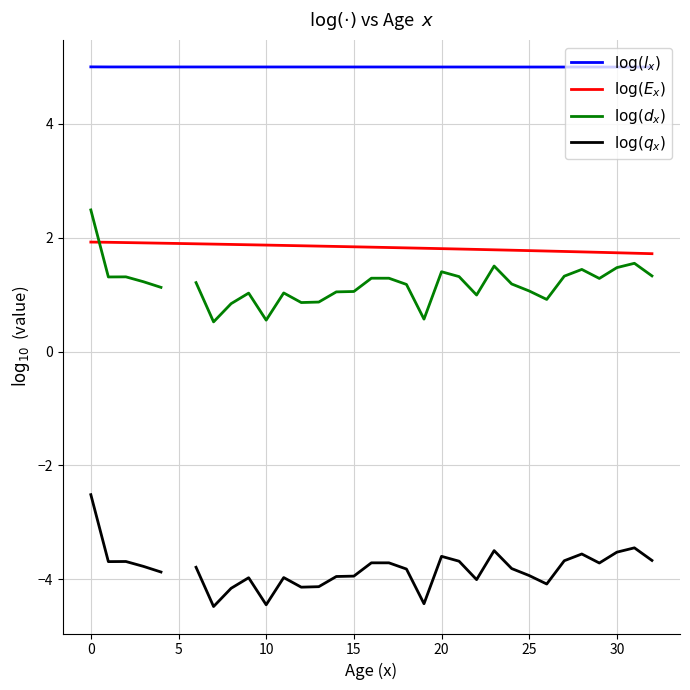

In $\log(q_x)$, how many points are higher than both neighbors (excluding endpoints)?

8